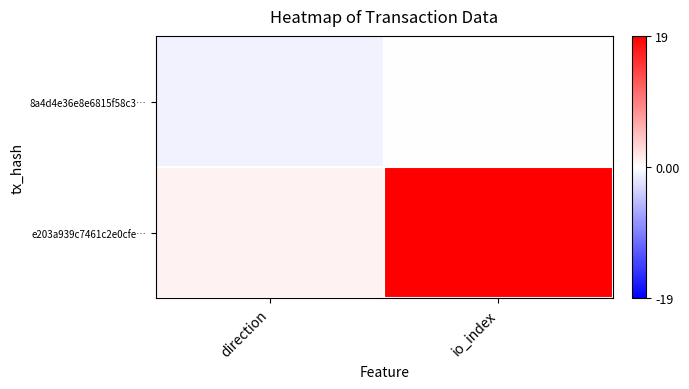

What is the difference between the highest and lowest values at io_index?

19